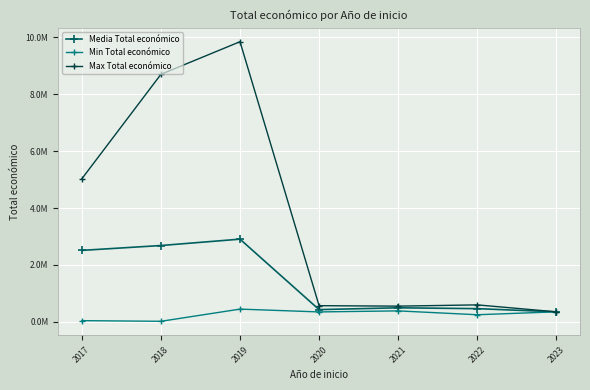

Which category has the lowest value across all series?

2018